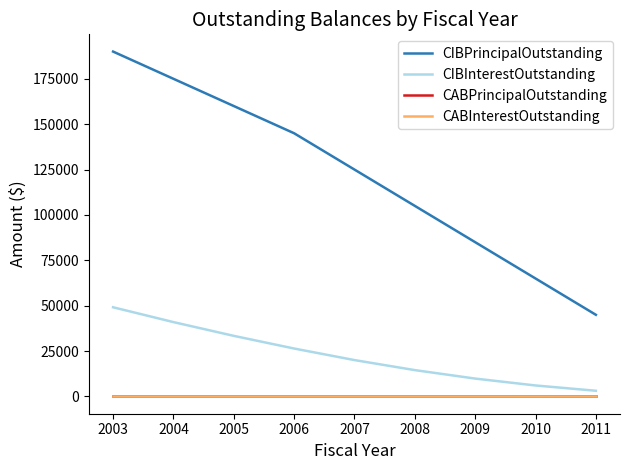

Rank the series by their maximum value, from highest to lowest.

CIBPrincipalOutstanding, CIBInterestOutstanding, CABPrincipalOutstanding, CABInterestOutstanding